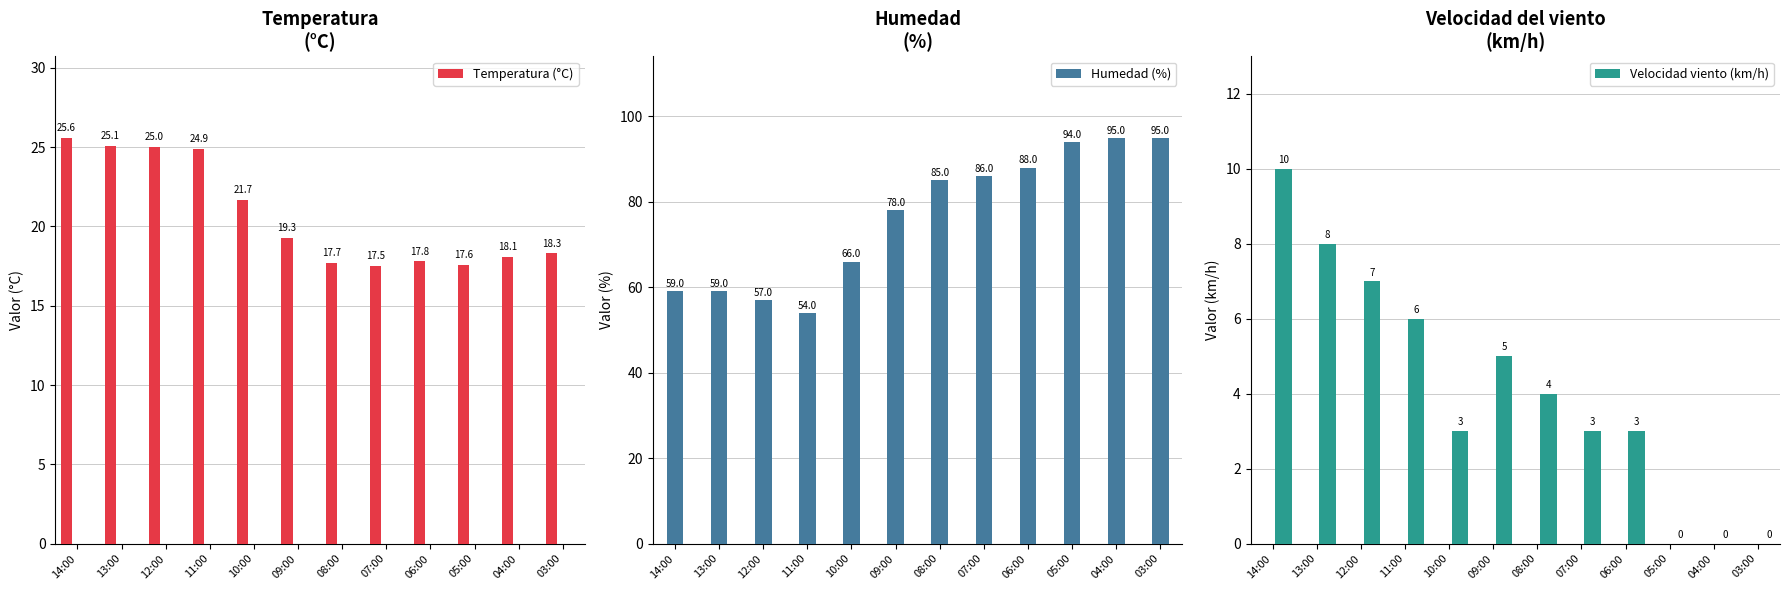

What is the label of the 6th bar from the right?

08:00